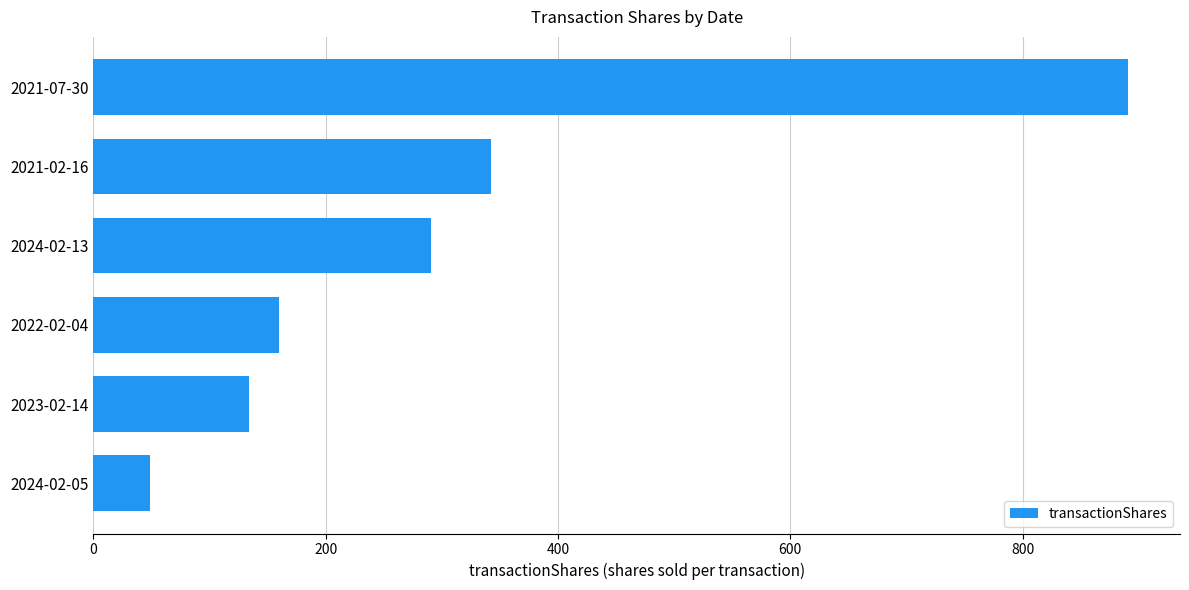

Rank the categories by value from highest to lowest.

2021-07-30, 2021-02-16, 2024-02-13, 2022-02-04, 2023-02-14, 2024-02-05